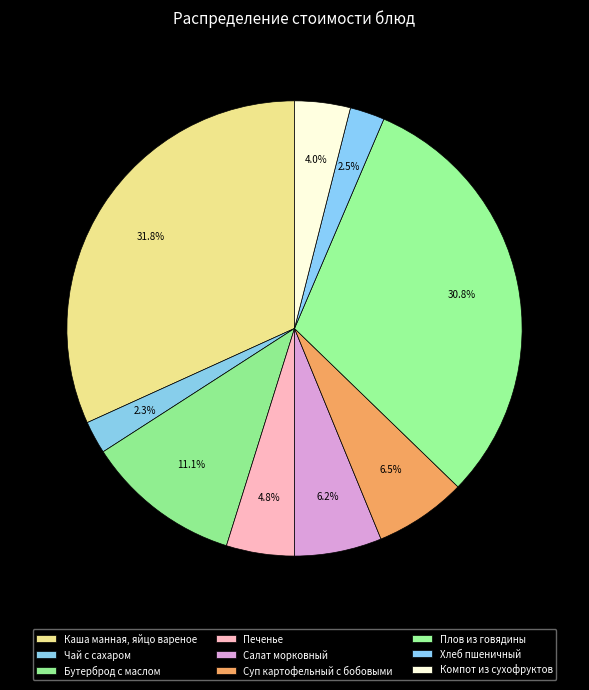

Does Чай с сахаром account for over 50% of the chart?

No